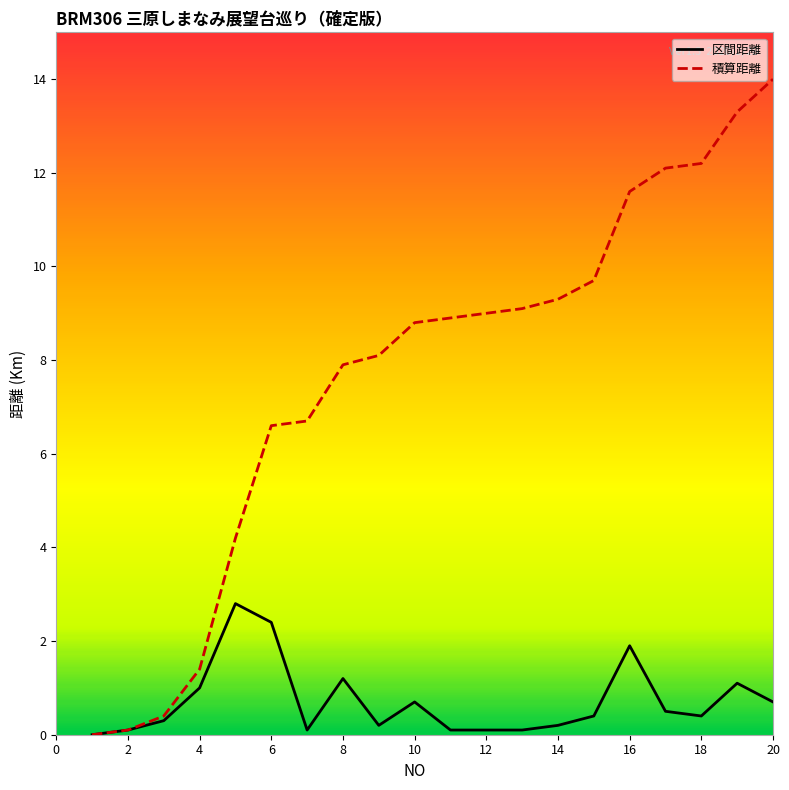

List the series in order of their overall mean, highest first.

積算距離, 区間距離